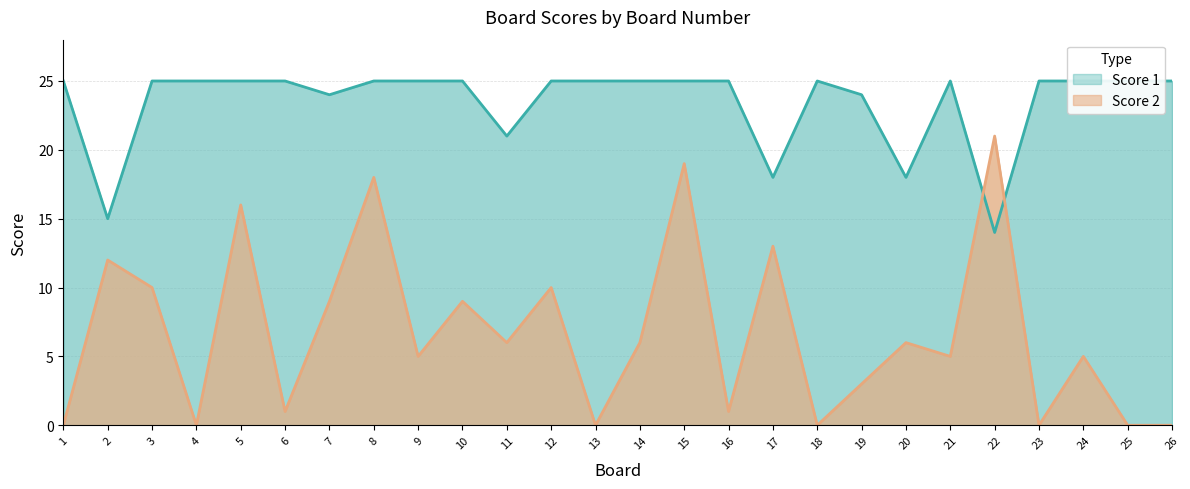

Where is Score 1 nearest to the value 19?

17